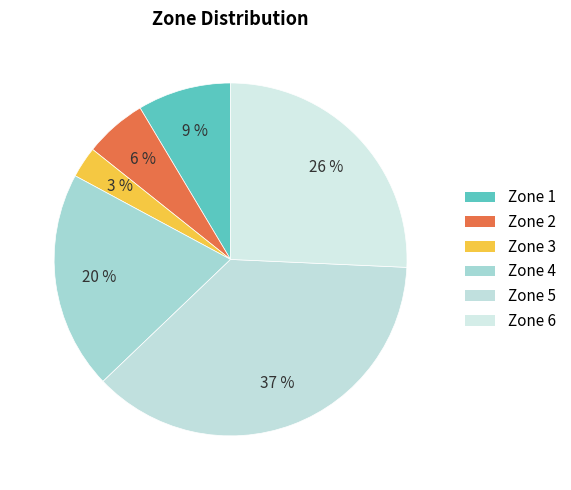

To the nearest percent, what is the difference between the largest and smallest slice percentages?

34%